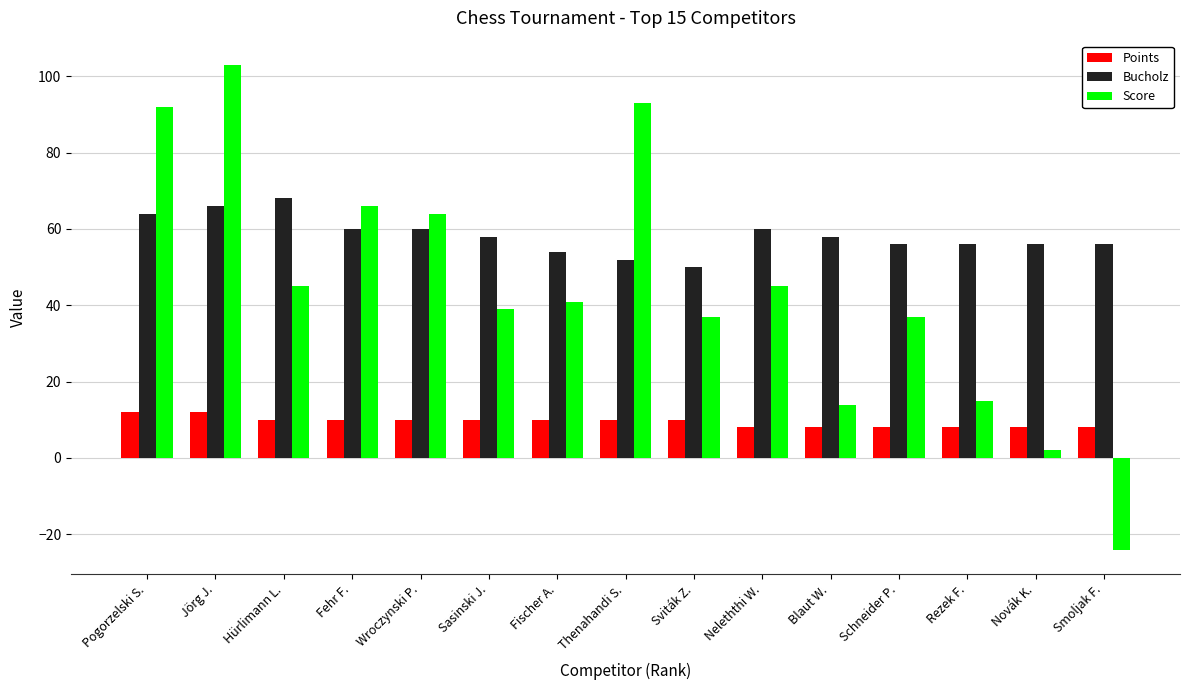

The value of Bucholz at Hürlimann L. is 68. True or false?

True